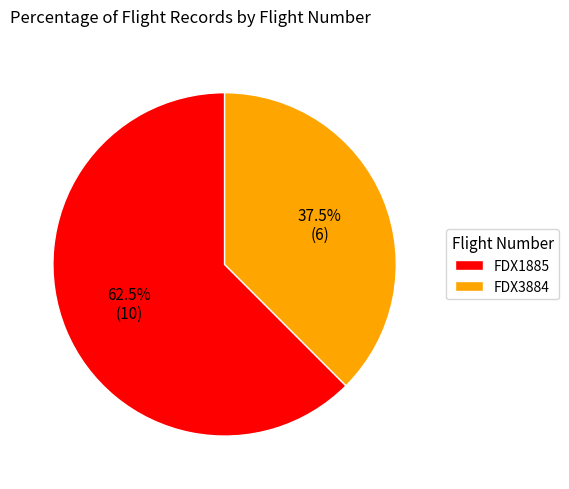

How many segments does this pie chart have?

2